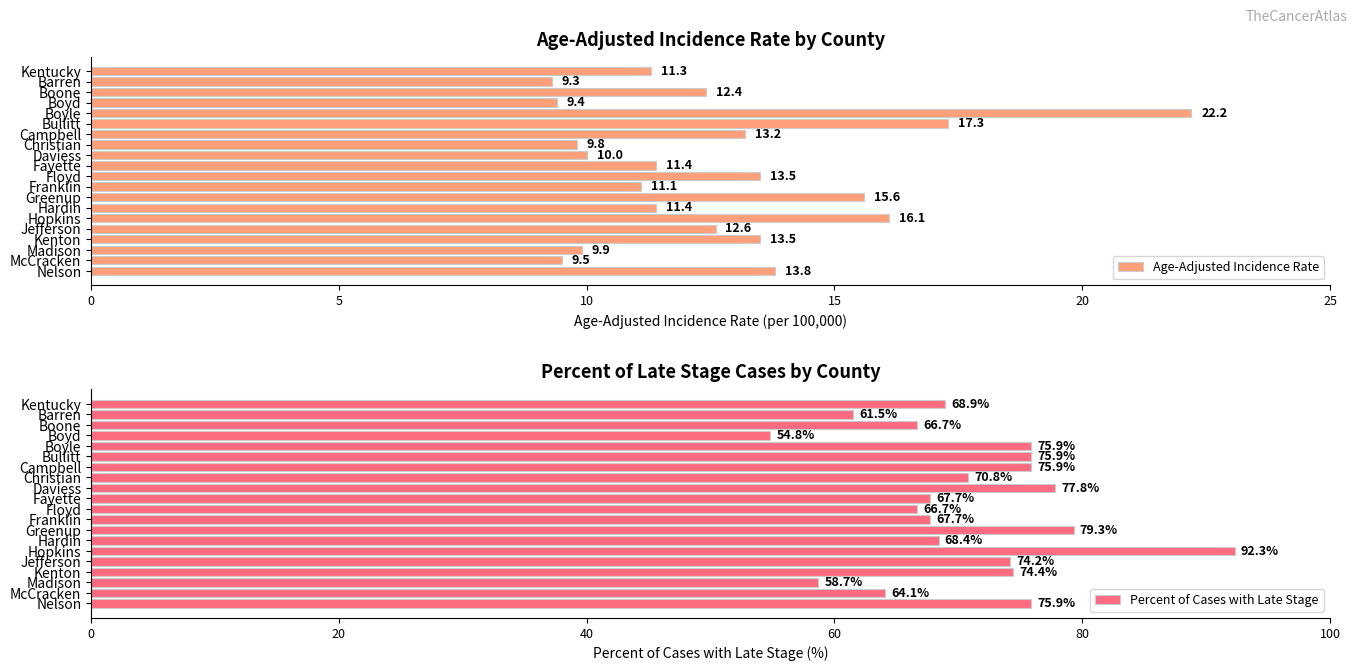

What is the average value of the Percent of Cases with Late Stage series?

70.9